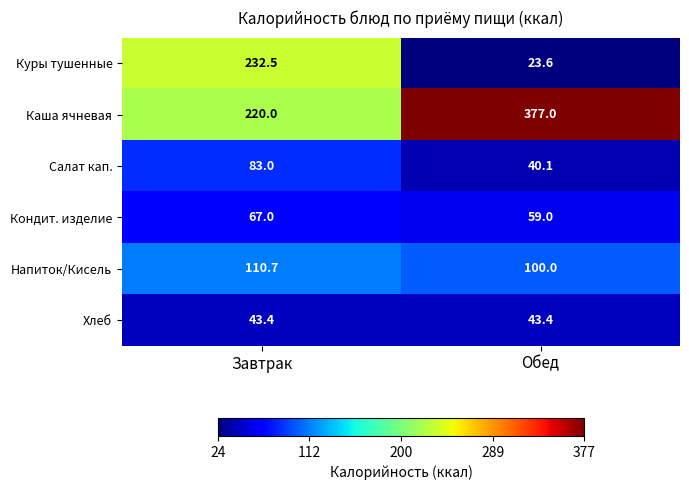

What is the total value across all series at Обед?

643.1